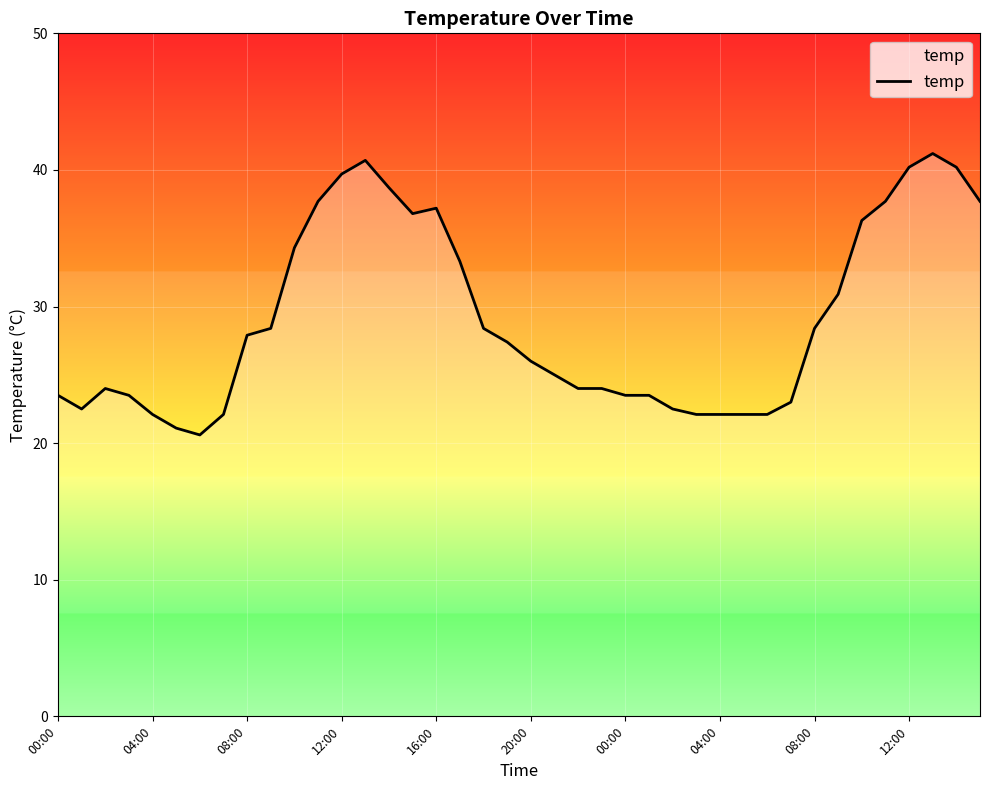

What is the minimum value shown in the chart?

20.6